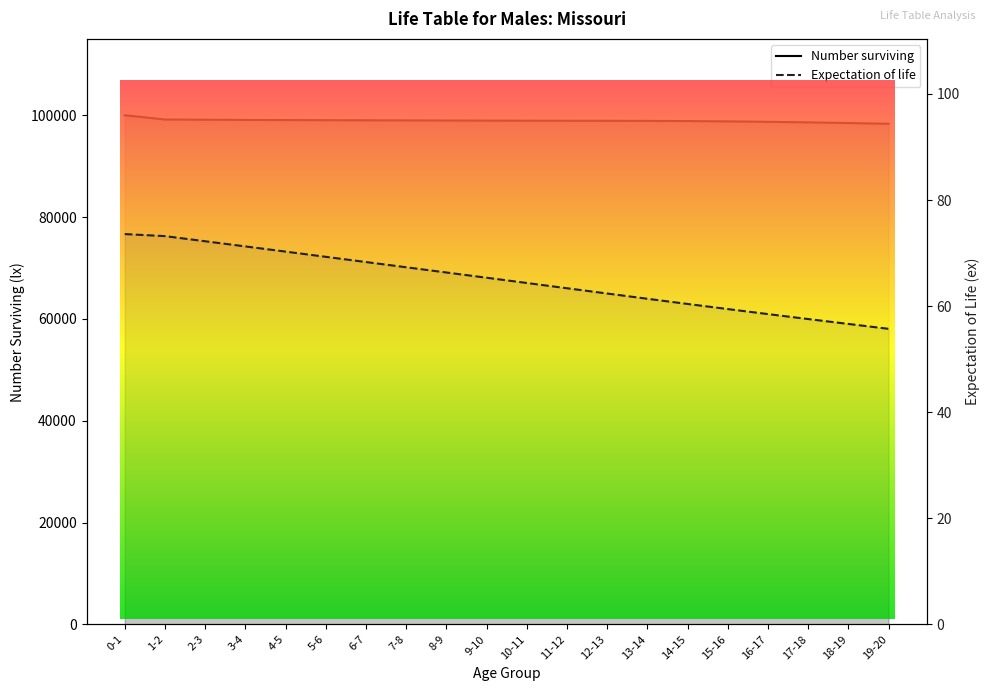

Reading left to right, transcribe all the data shown in this chart.

Number surviving: 100000.0	99167.7	99124.5	99084.7	99056.6	99033.5	99011.5	98989.0	98966.8	98947.3	98932.3	98921.7	98911.9	98894.5	98859.4	98799.6	98712.4	98600.6	98469.7	98327.3
Expectation of life: 73.6	73.2	72.2	71.3	70.3	69.3	68.3	67.3	66.3	65.4	64.4	63.4	62.4	61.4	60.4	59.5	58.5	57.6	56.6	55.7